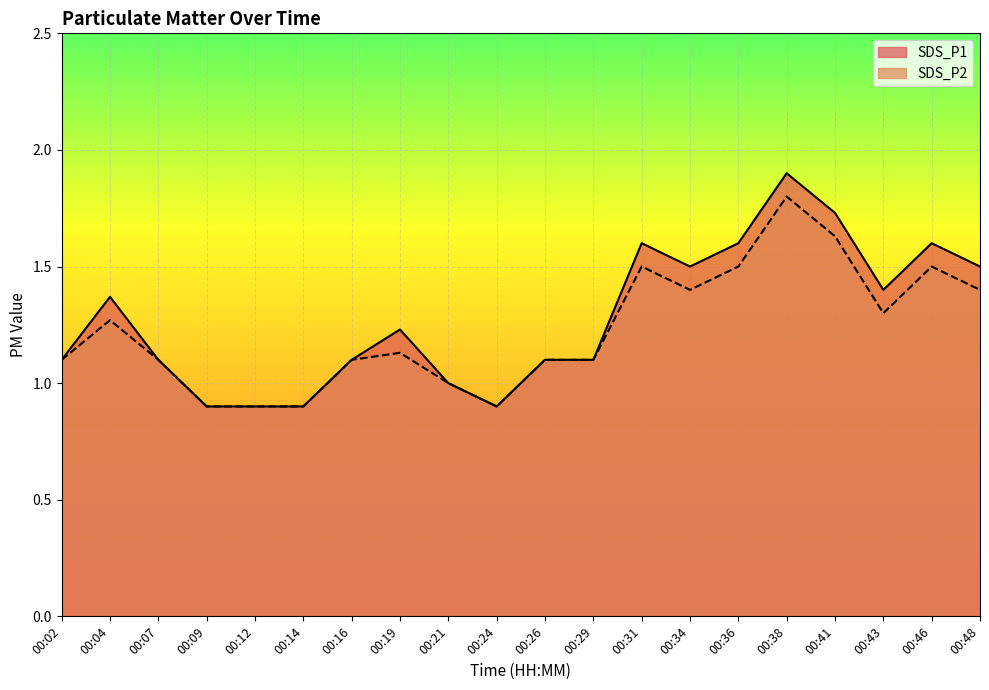

At 00:38, list the series in order from smallest to largest.

SDS_P2 line, SDS_P1 line